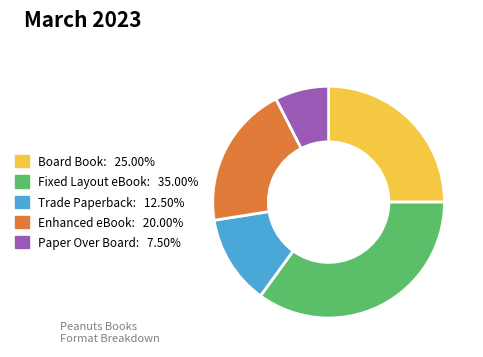

Is there any slice that represents more than half of the pie?

No